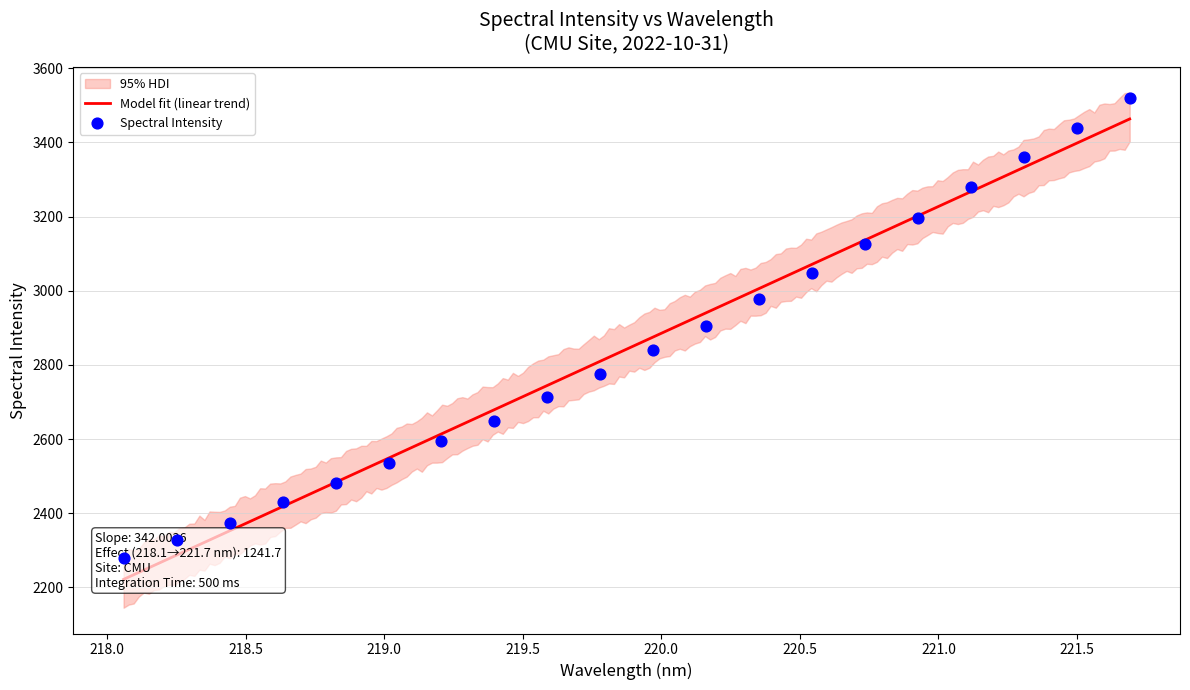

What is the ratio of the value at 221.1174 to the value at 218.0596?

1.4